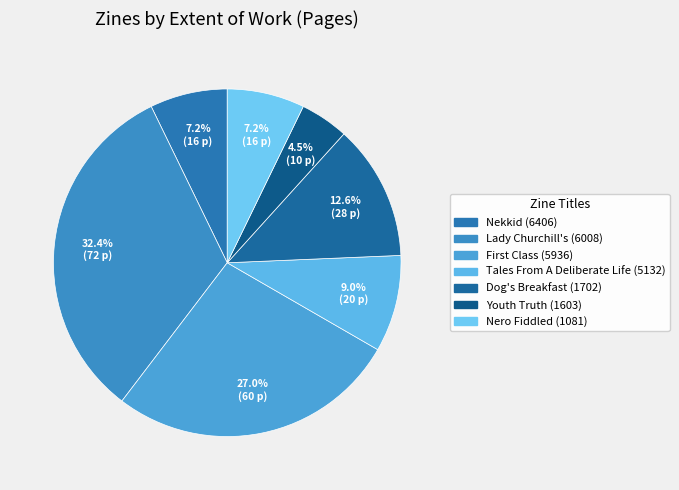

Which category has the smallest portion of the pie?

Youth Truth (1603)